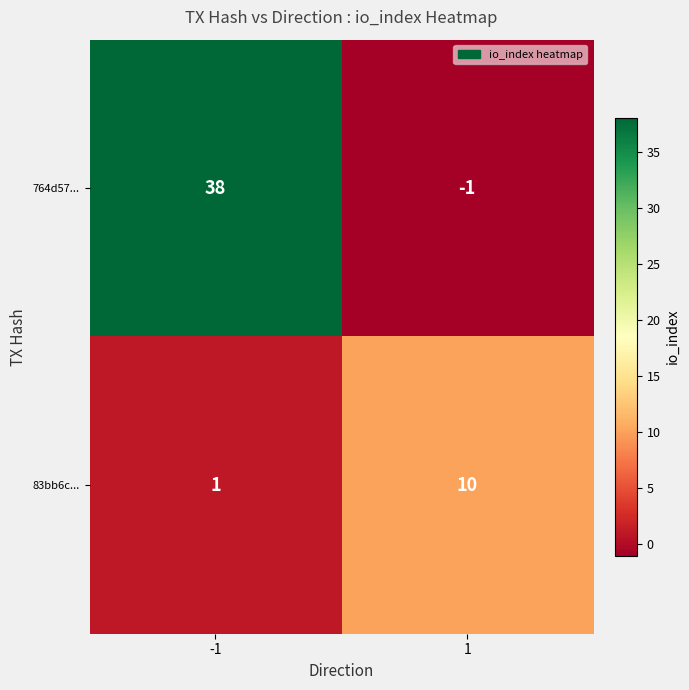

Is it true that 764d57... equals 38 at -1?

True